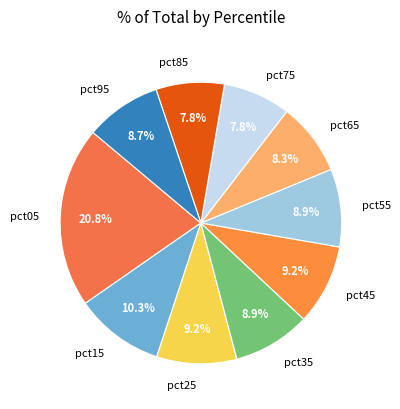

How many segments does this pie chart have?

10